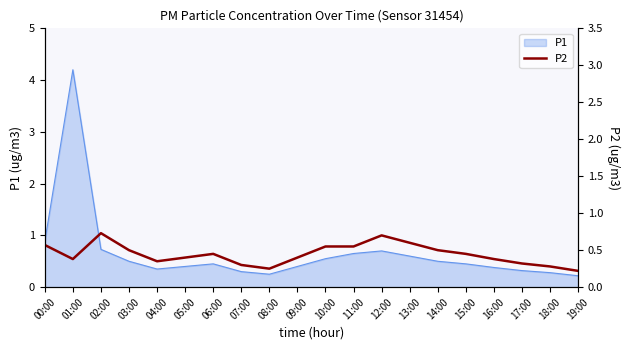

Reading right to left, extract all data points from this chart.

19:00=0.2	18:00=0.3	17:00=0.3	16:00=0.4	15:00=0.5	14:00=0.5	13:00=0.6	12:00=0.7	11:00=0.6	10:00=0.6	09:00=0.4	08:00=0.2	07:00=0.3	06:00=0.5	05:00=0.4	04:00=0.3	03:00=0.5	02:00=0.7	01:00=0.4	00:00=0.6